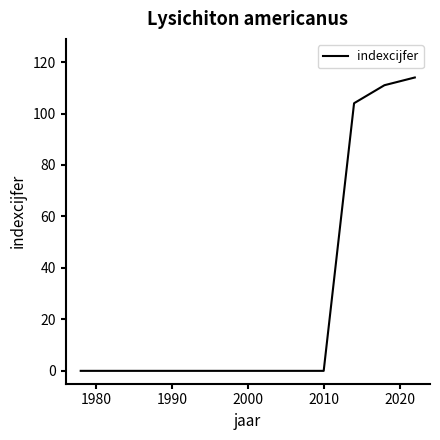

What is the greatest value displayed?

114